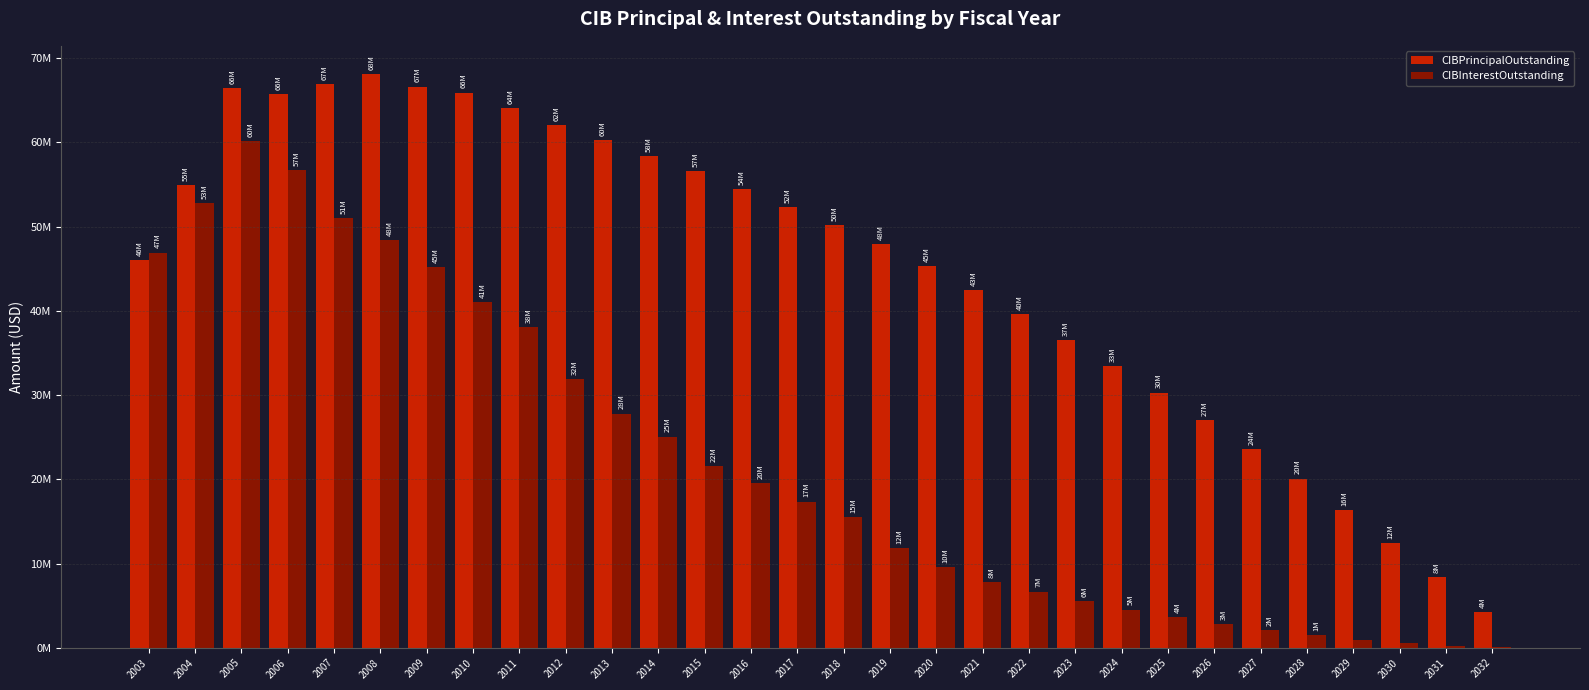

Is it true that CIBPrincipalOutstanding equals 14755147 at 2031?

False